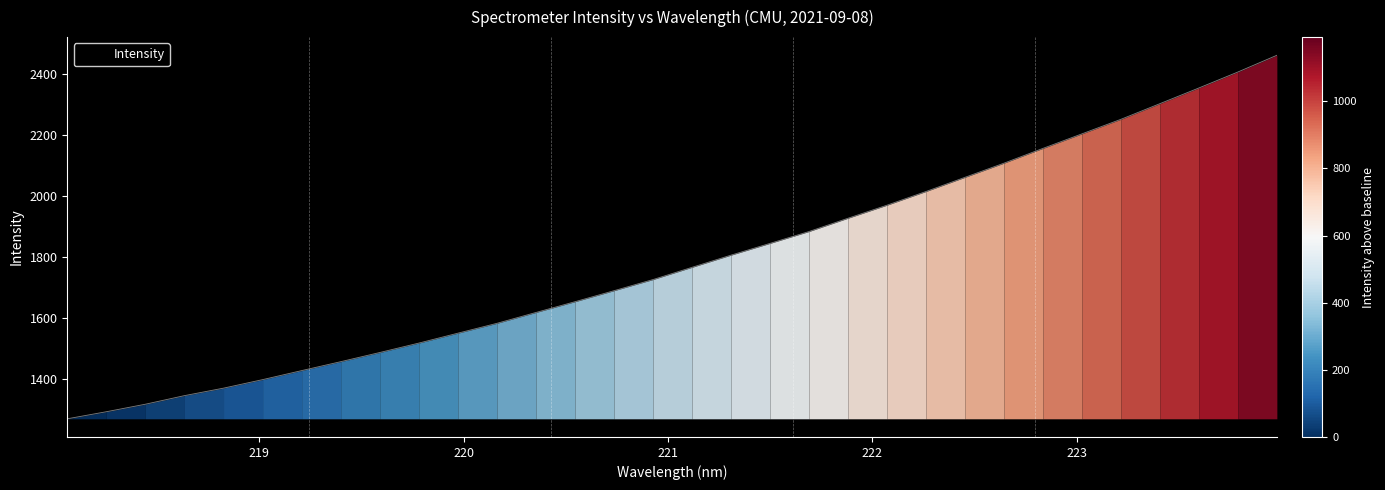

What is the difference between the maximum and minimum values?

1191.4